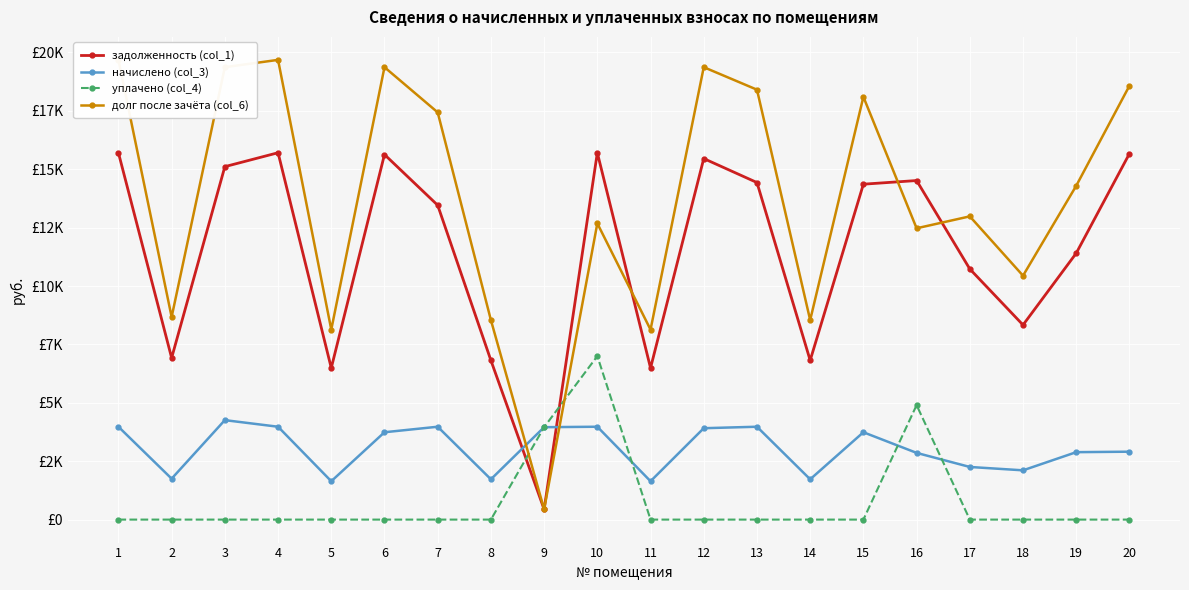

Reading left to right, what are all the values shown in this chart?

задолженность (col_1): 1=15705.6	2=6921.6	3=15110.4	4=15705.6	5=6489.6	6=15628.8	7=13458.2	8=6816.0	9=439.4	10=15705.6	11=6489.6	12=15456.0	13=14429.5	14=6816.0	15=14359.0	16=14515.2	17=10728.4	18=8332.8	19=11404.8	20=15667.2
начислено (col_3): 1=3975.5	2=1752.0	3=4257.9	4=3975.5	5=1642.7	6=3739.5	7=3975.5	8=1725.3	9=3956.0	10=3975.5	11=1642.7	12=3912.3	13=3975.5	14=1725.3	15=3739.5	16=2856.1	17=2253.2	18=2109.2	19=2886.8	20=2907.1
уплачено (col_4): 1=0.0	2=0.0	3=0.0	4=0.0	5=0.0	6=0.0	7=0.0	8=0.0	9=3956.0	10=7000.0	11=0.0	12=0.0	13=0.0	14=0.0	15=0.0	16=4900.0	17=0.0	18=0.0	19=0.0	20=0.0
долг после зачёта (col_6): 1=19681.1	2=8673.6	3=19368.3	4=19681.1	5=8132.3	6=19368.3	7=17433.6	8=8541.3	9=439.4	10=12681.1	11=8132.3	12=19368.3	13=18405.0	14=8541.3	15=18098.5	16=12471.3	17=12981.6	18=10442.0	19=14291.6	20=18574.3